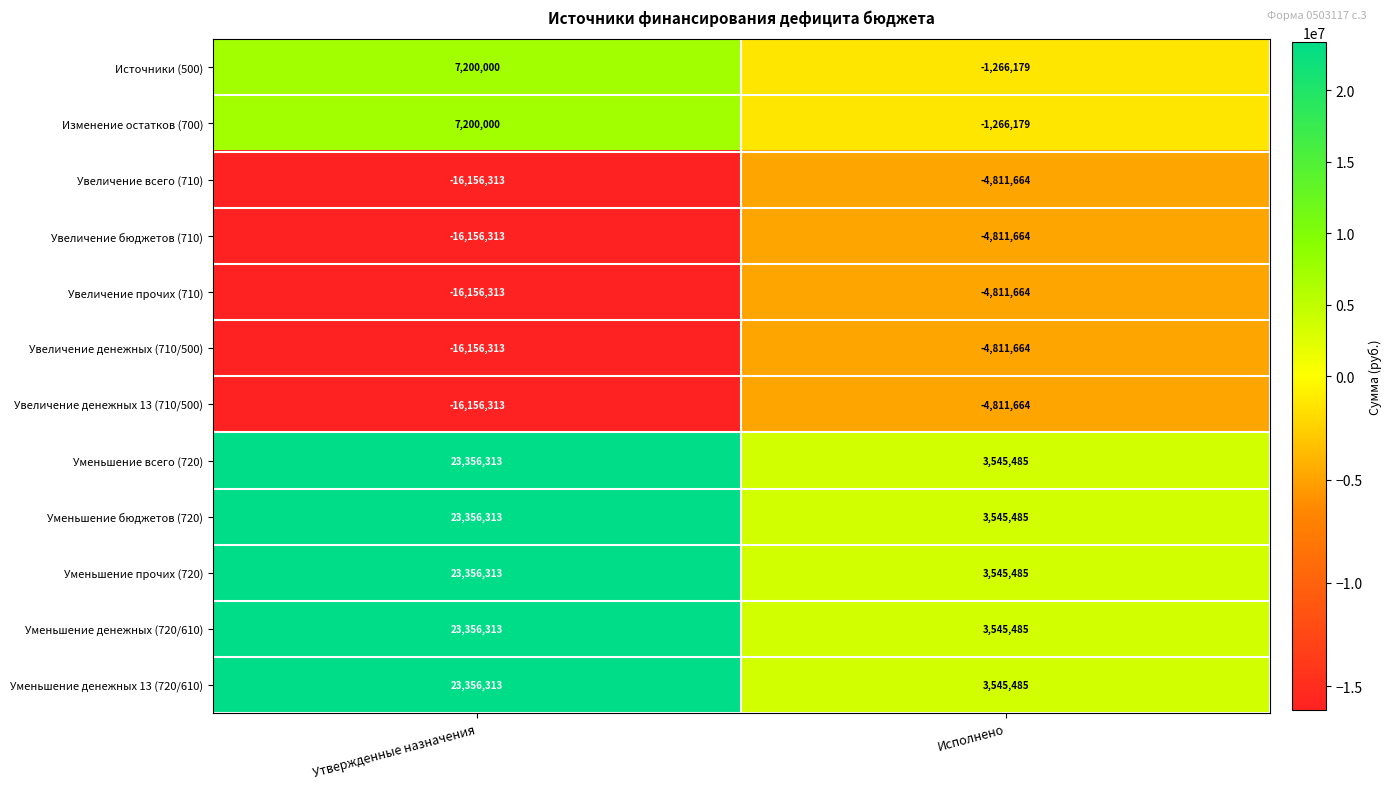

What is the average value of the Увеличение бюджетов (710) series?

-10483988